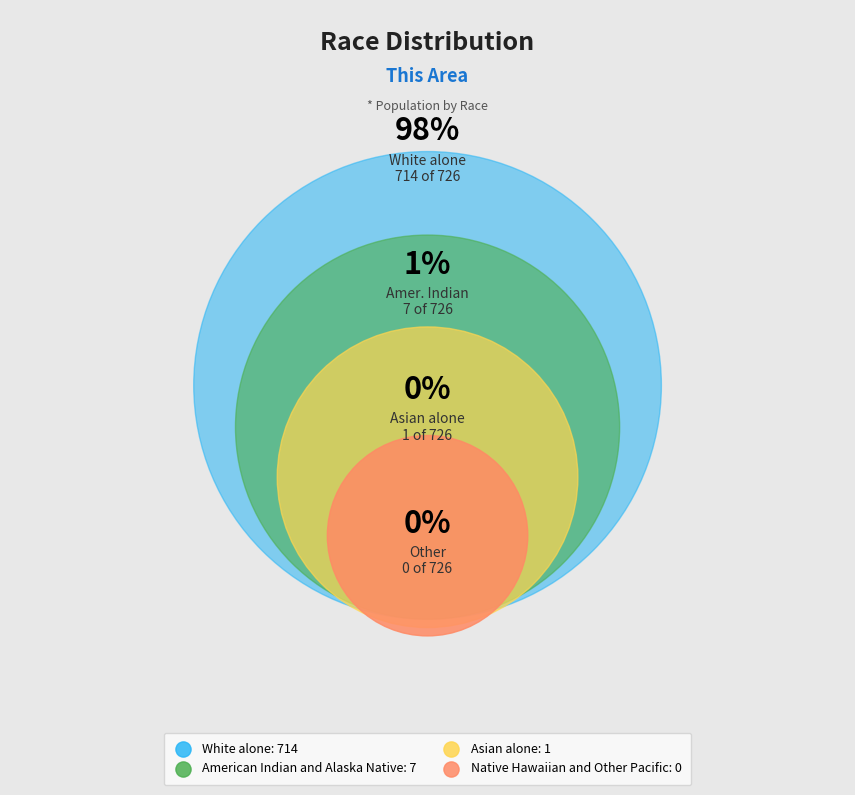

Is it true that White alone is 98% of the pie?

True